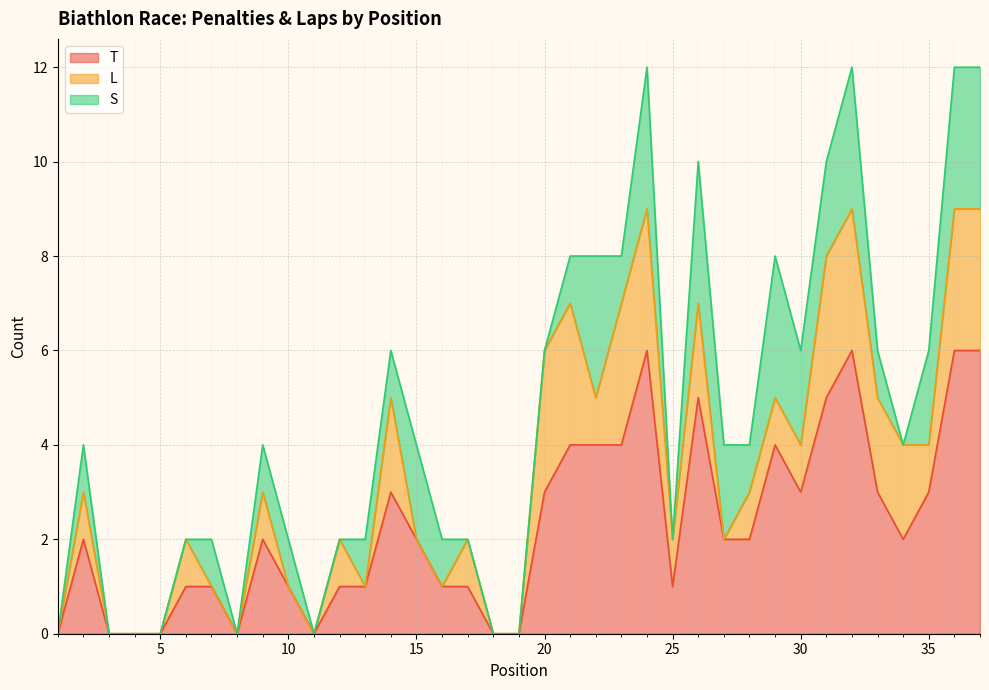

Which has a higher value, 5 or 12?

12